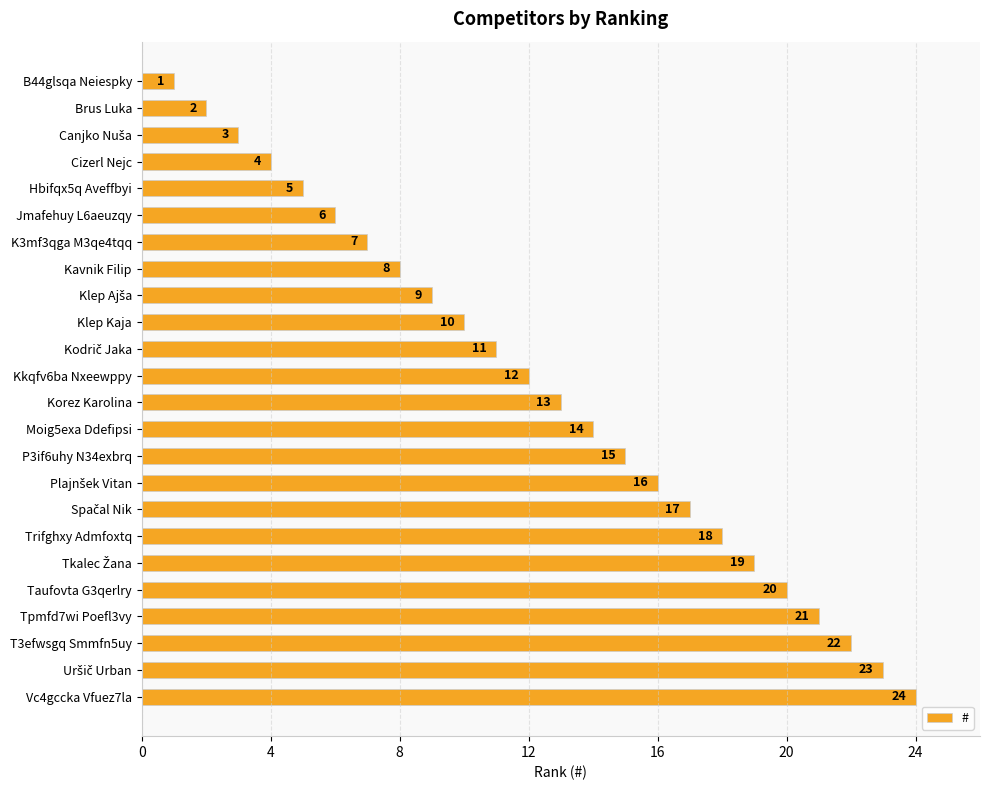

What is the difference between the values at Brus Luka and Kkqfv6ba Nxeewppy?

10